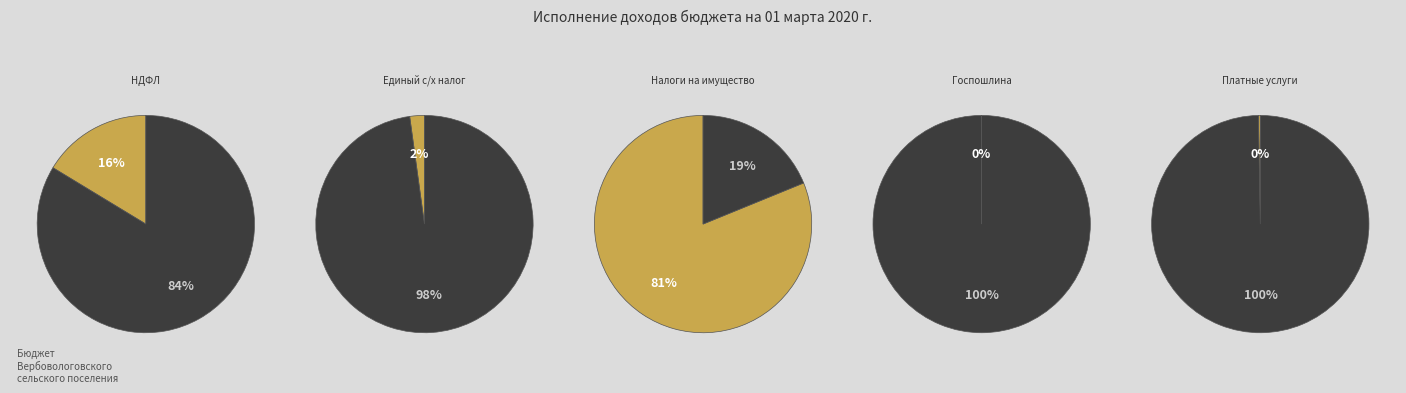

Which category has the smallest portion of the pie?

ГОСУДАРСТВЕННАЯ ПОШЛИНА